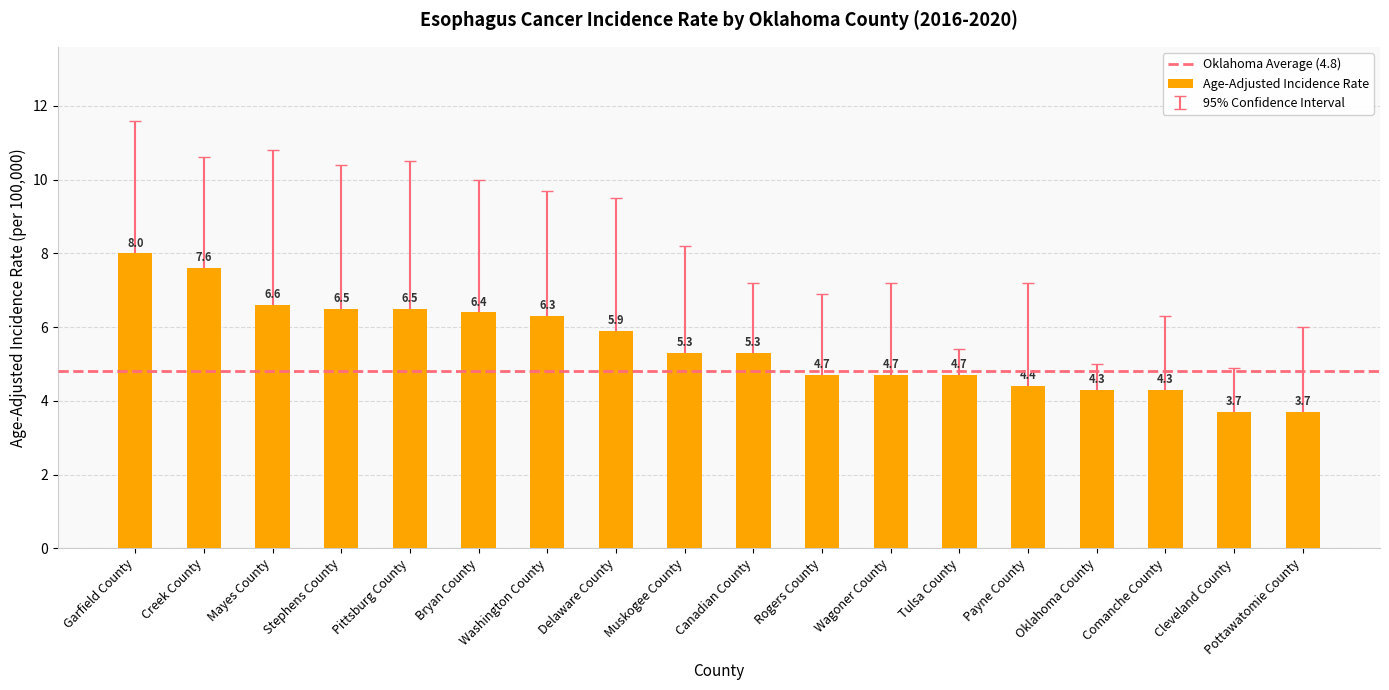

Is it true that the value at Bryan County is 6.4?

True